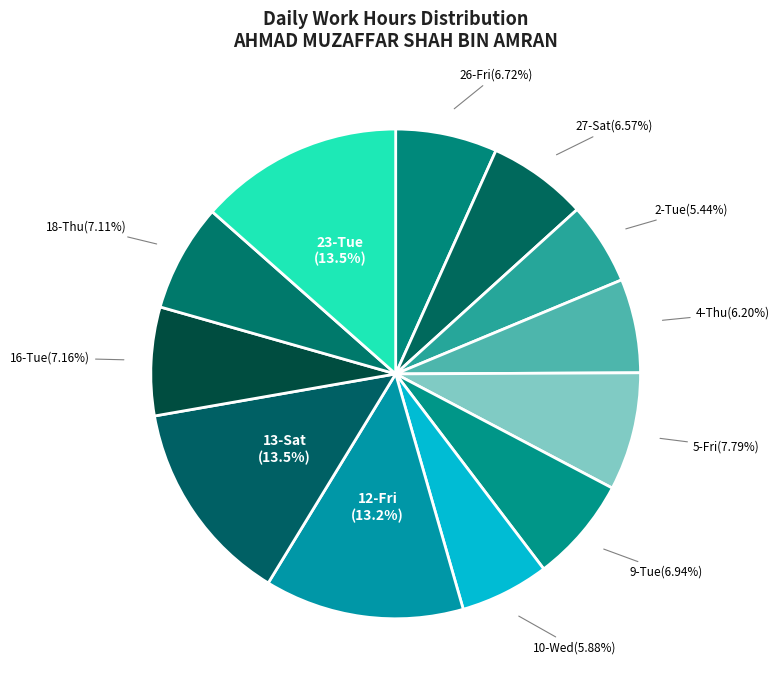

Combined, do 23-Tue and 27-Sat account for over 50%?

No